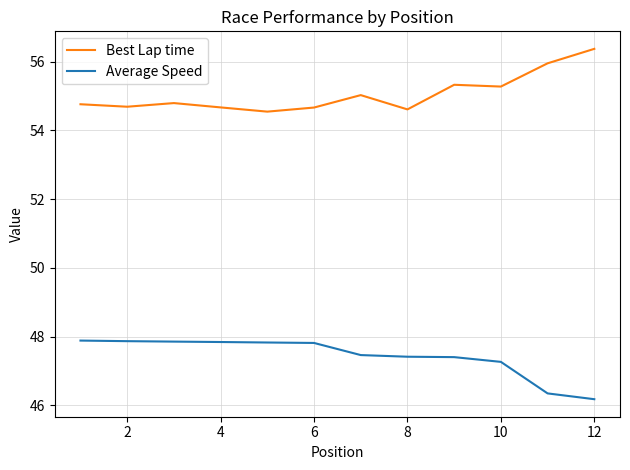

True or false: Average Speed and Best Lap time cross at least once.

False